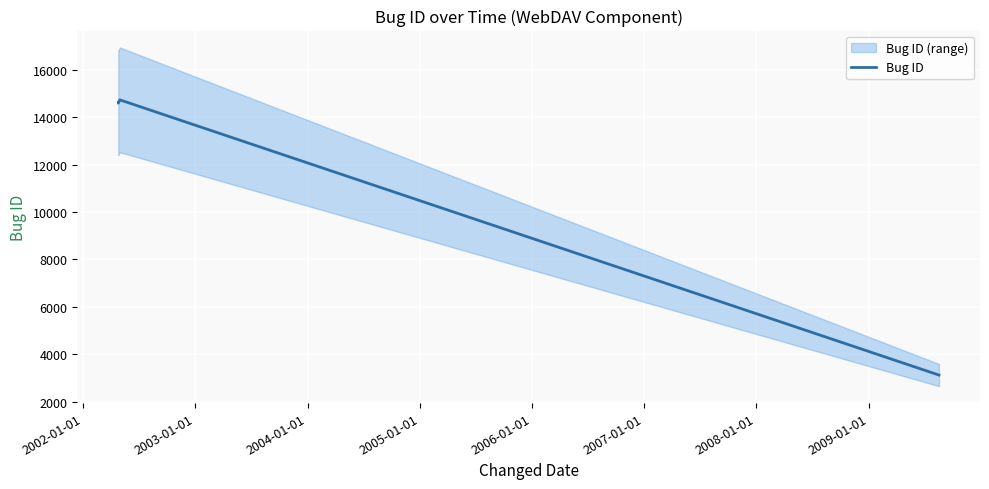

How many interior local peaks (higher than both neighbors) does the data have?

1